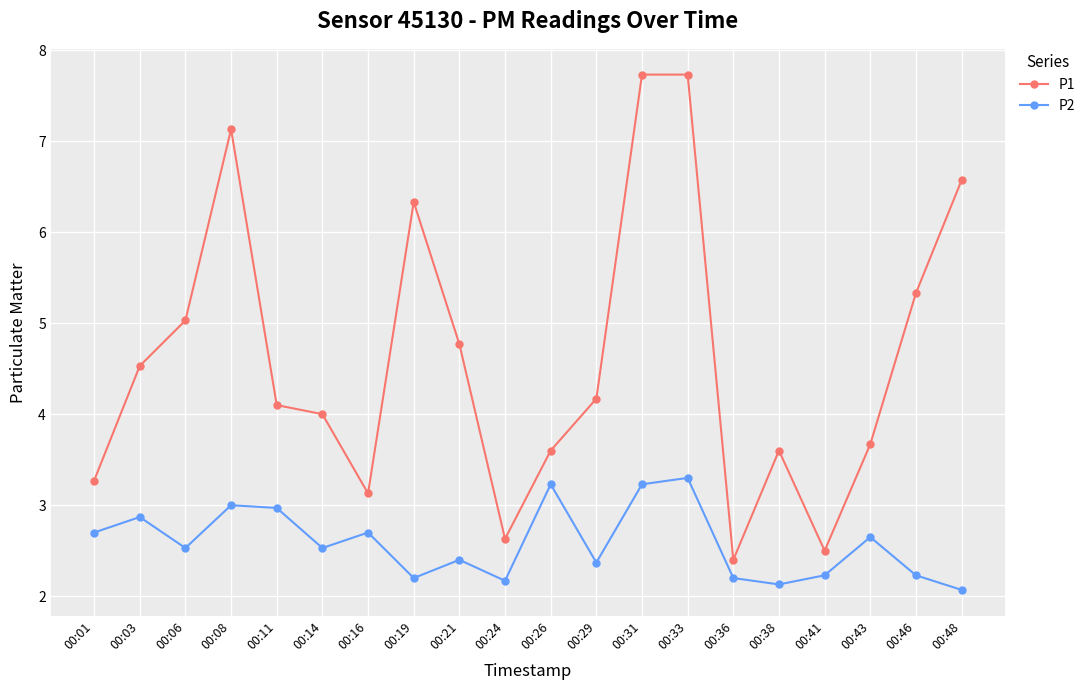

What is the difference between the P2 values at 00:48 and 00:06?

0.5